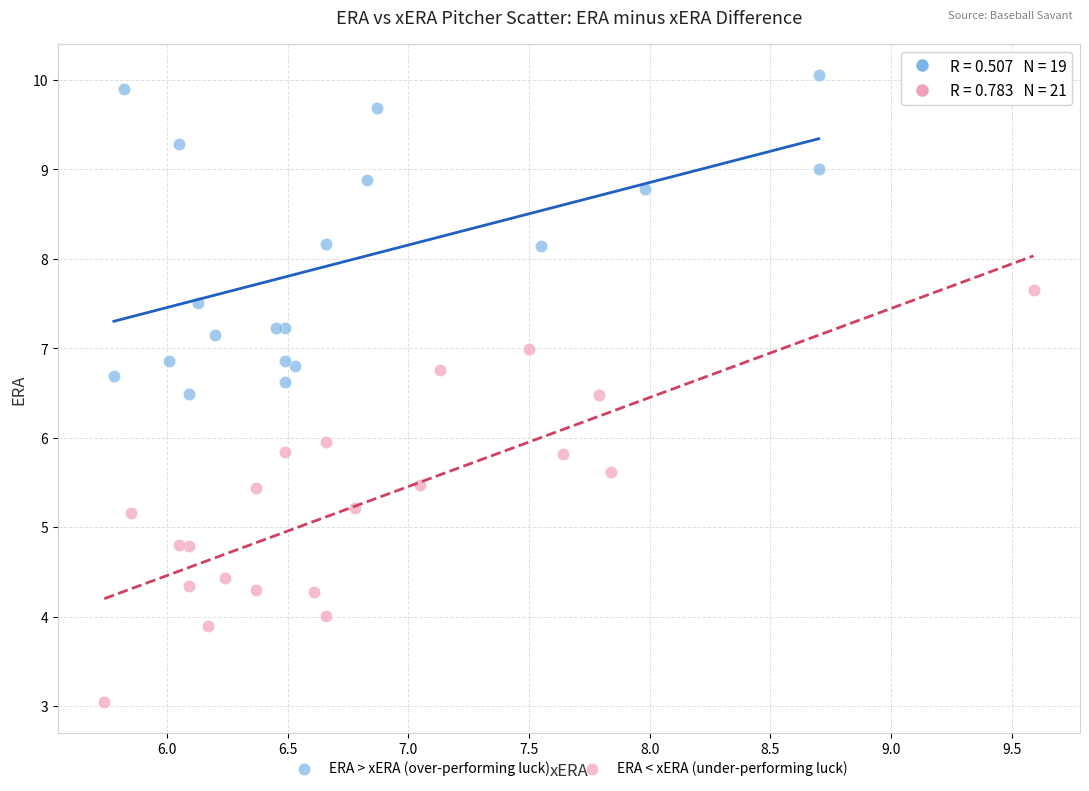

Which series has the widest spread of Y values?

ERA < xERA (under-performing luck)